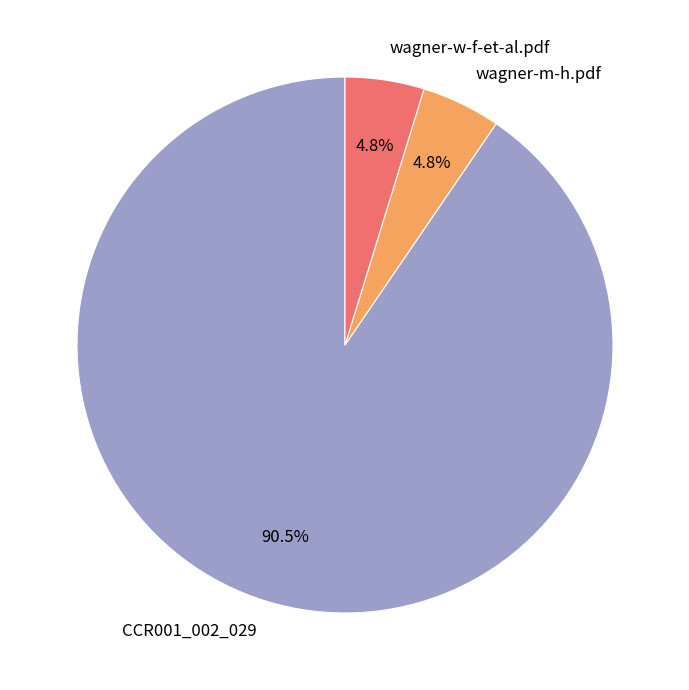

What percentage is the wagner-w-f-et-al.pdf slice, to the nearest percent?

5%